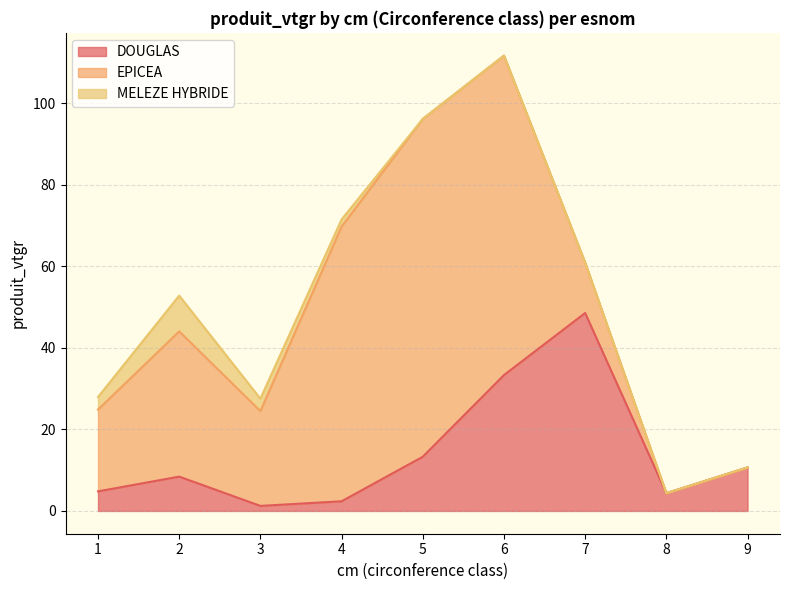

What is the average value of the MELEZE HYBRIDE series?

1.9